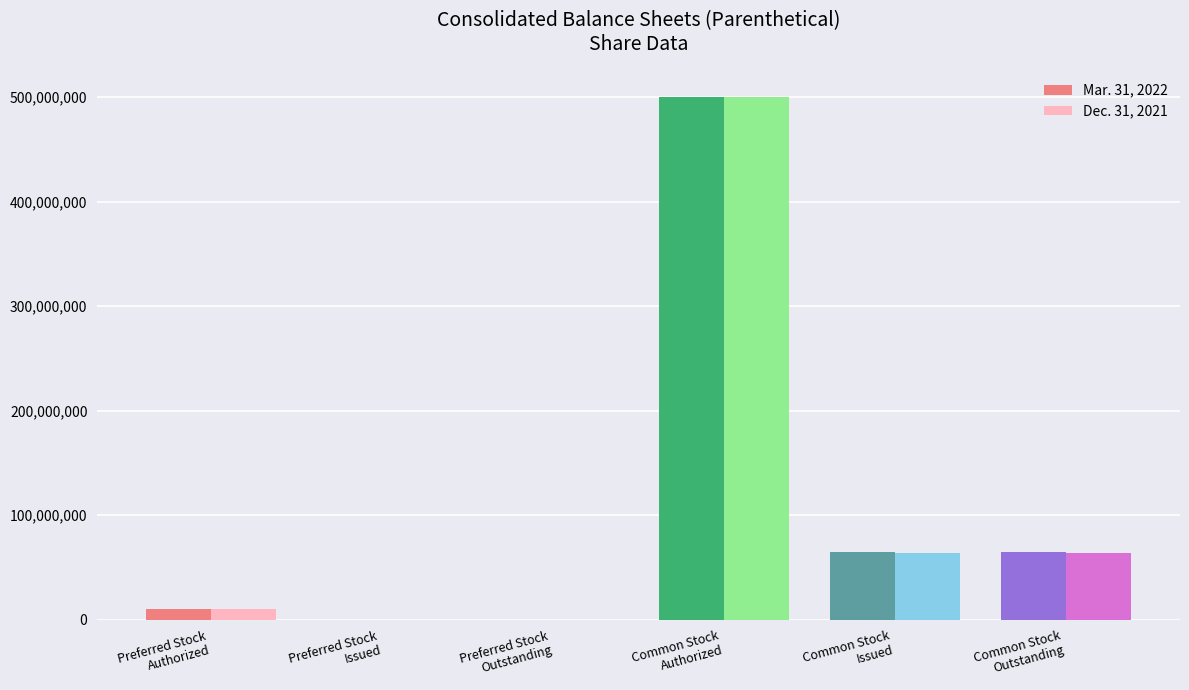

At which label does Dec. 31, 2021 reach its peak?

Common Stock
Authorized